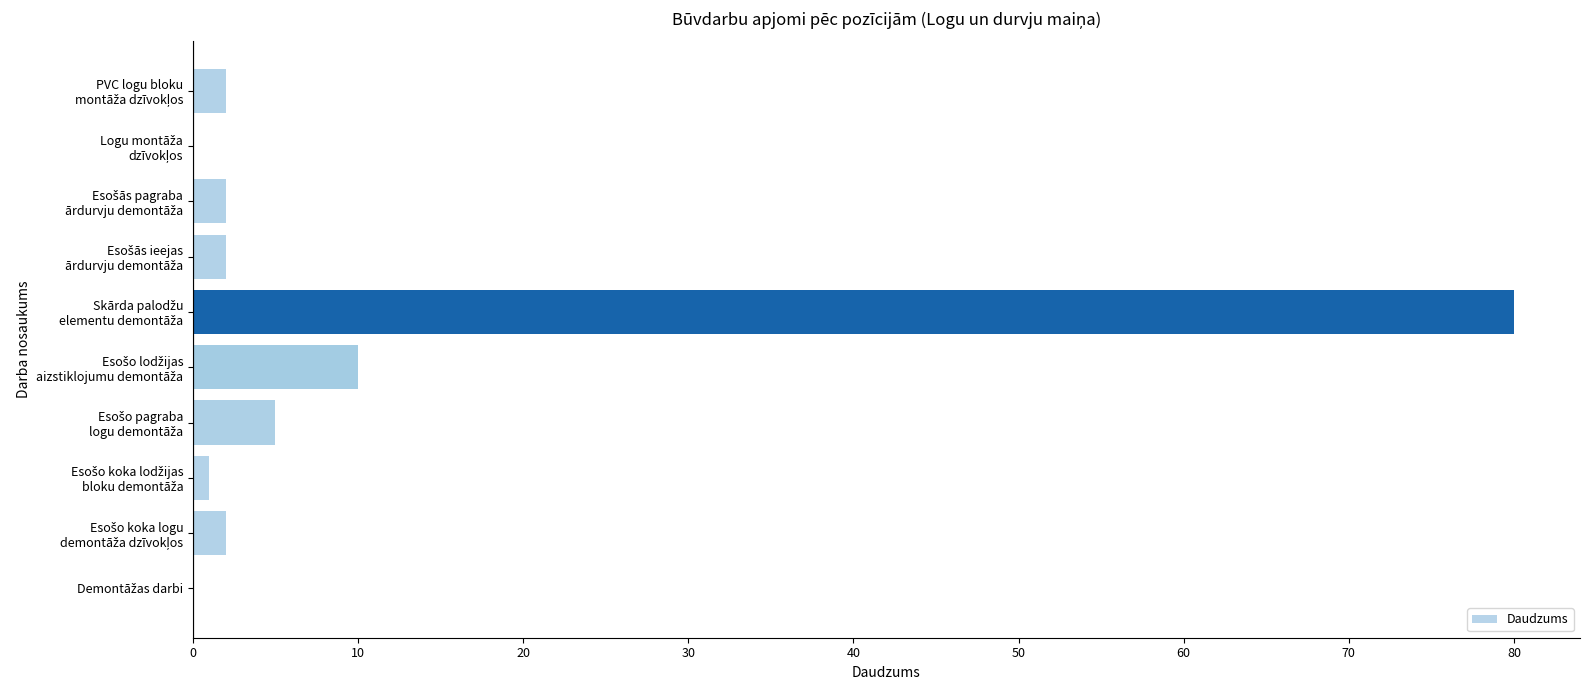

What is the maximum value shown in the chart?

80